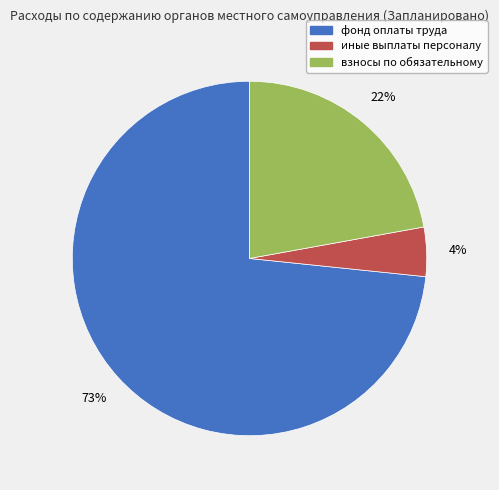

To the nearest percent, what portion does иные выплаты персоналу represent?

4%